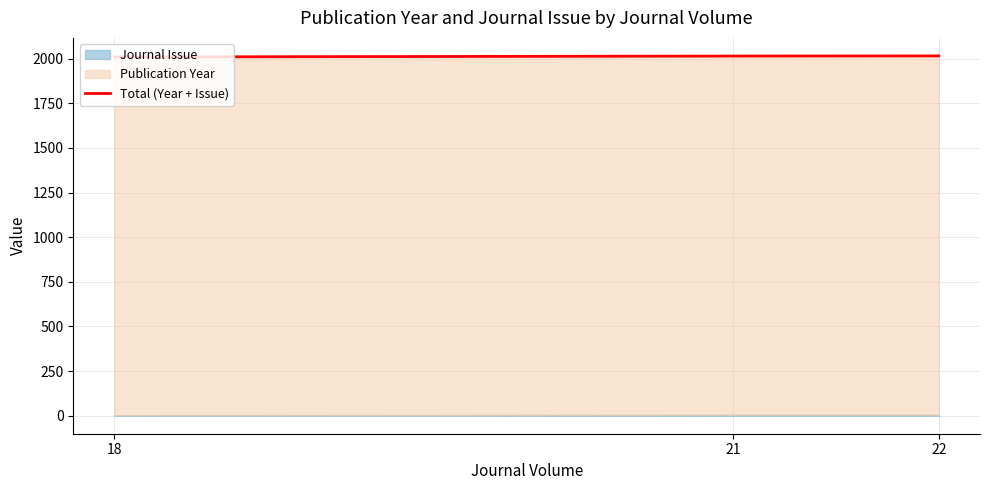

Count the number of categories in the chart.

3